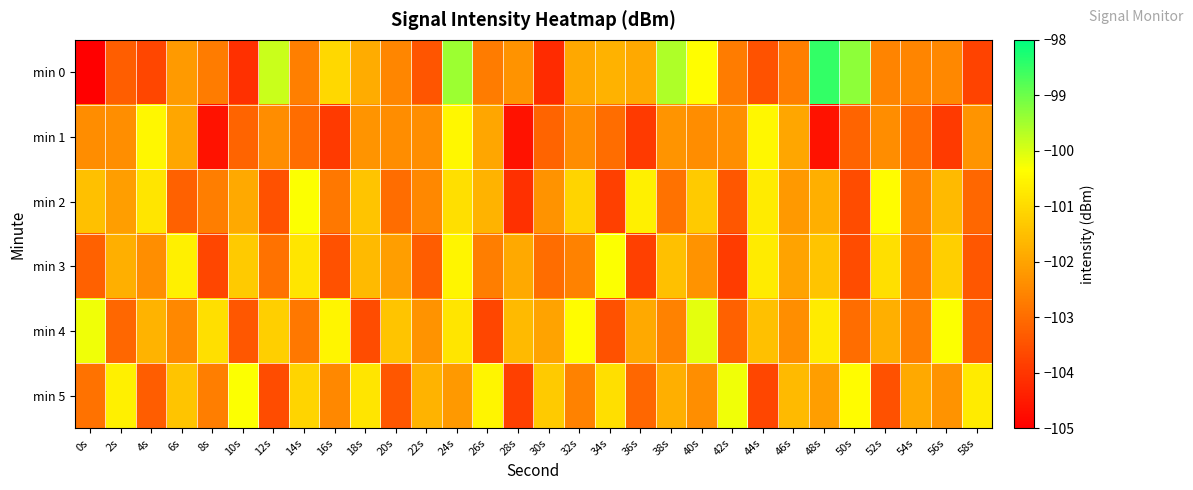

How many categories are shown in the chart?

30